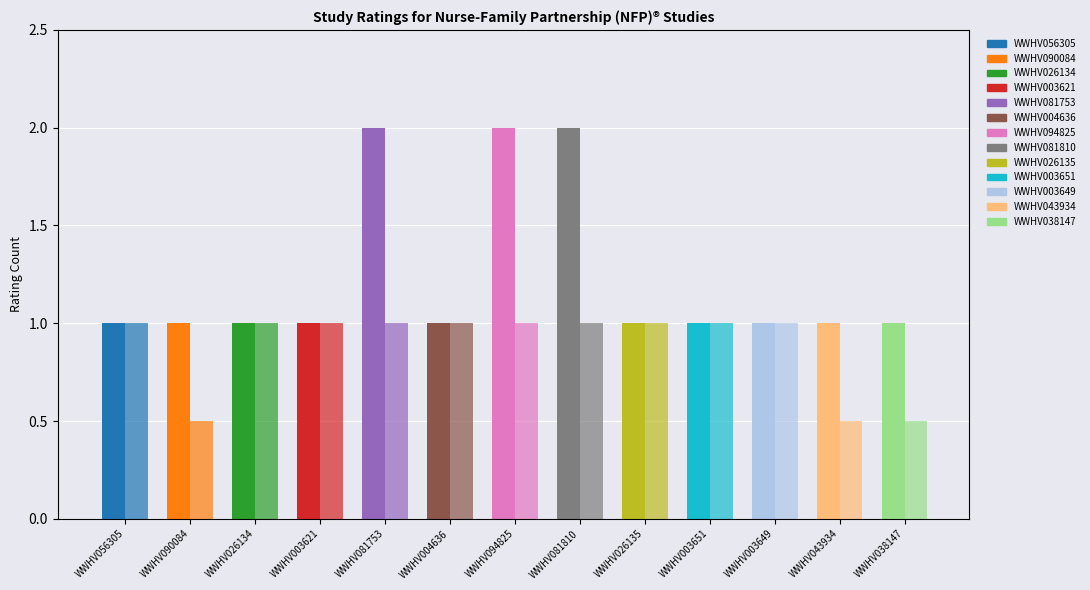

Is it true that Moderate equals 0 at WWHV038147?

False